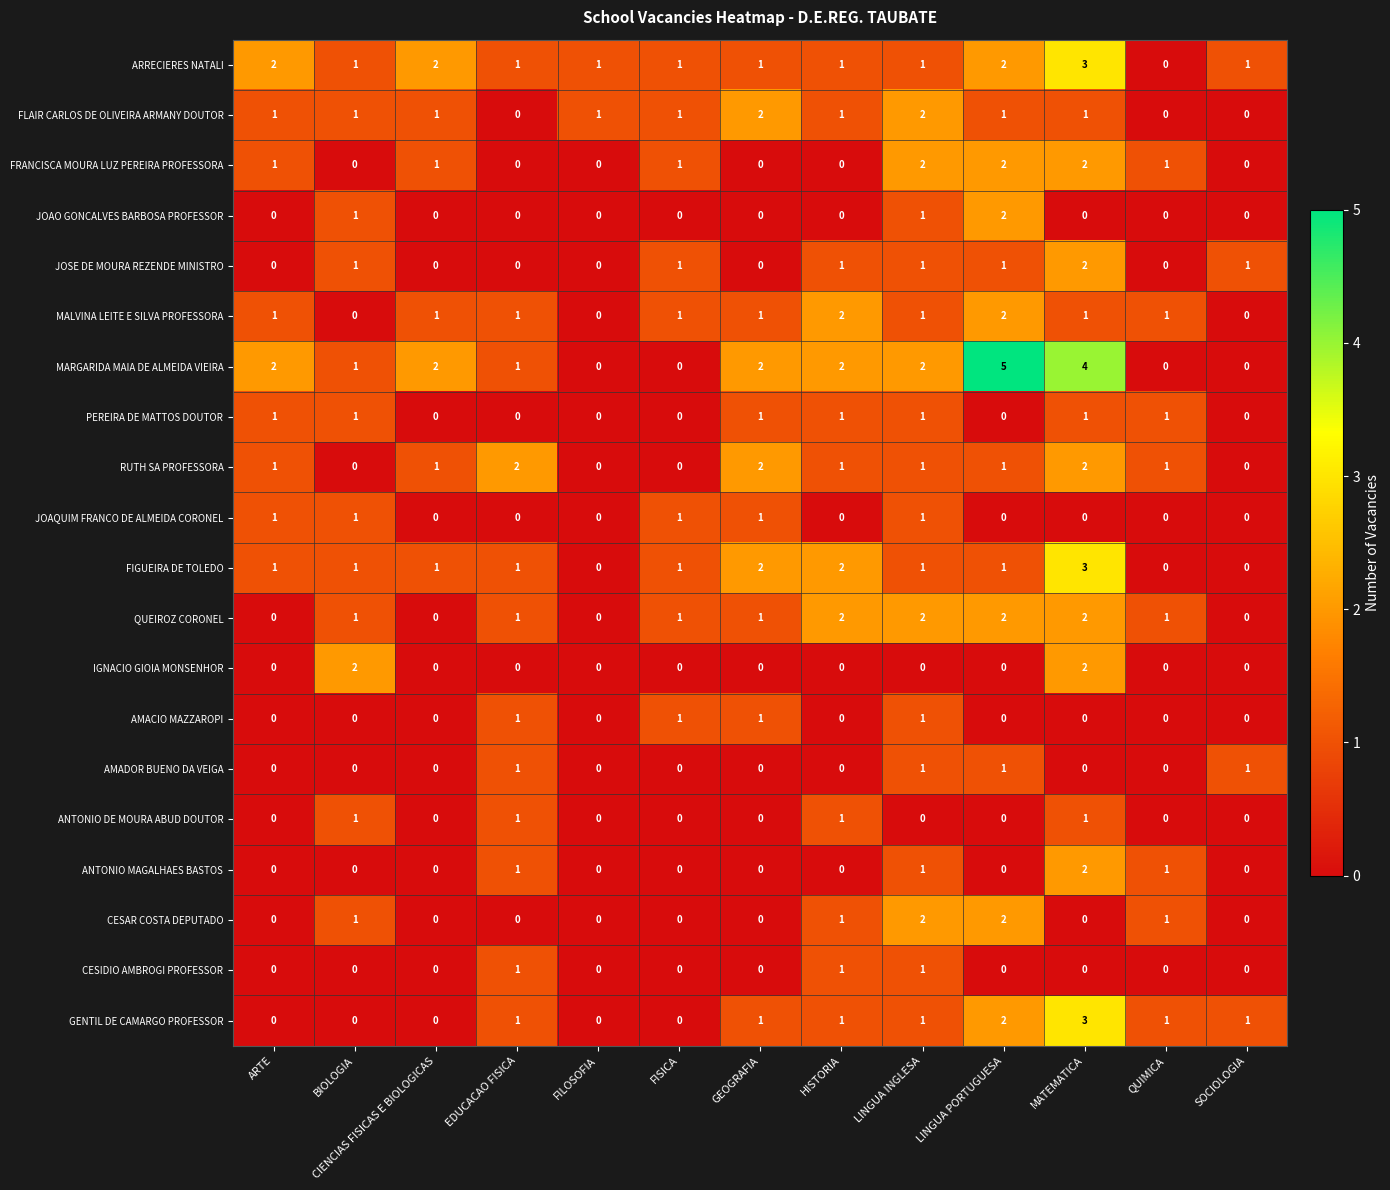

At which category is the sum across all series the highest?

MATEMATICA